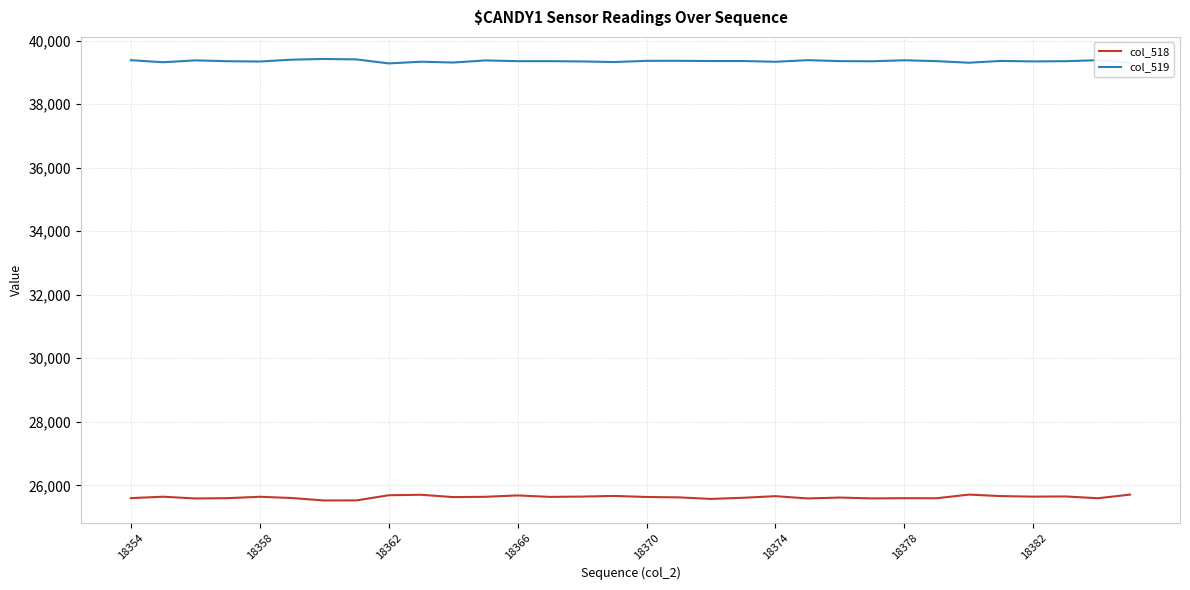

True or false: col_519 and col_518 intersect in this chart.

False